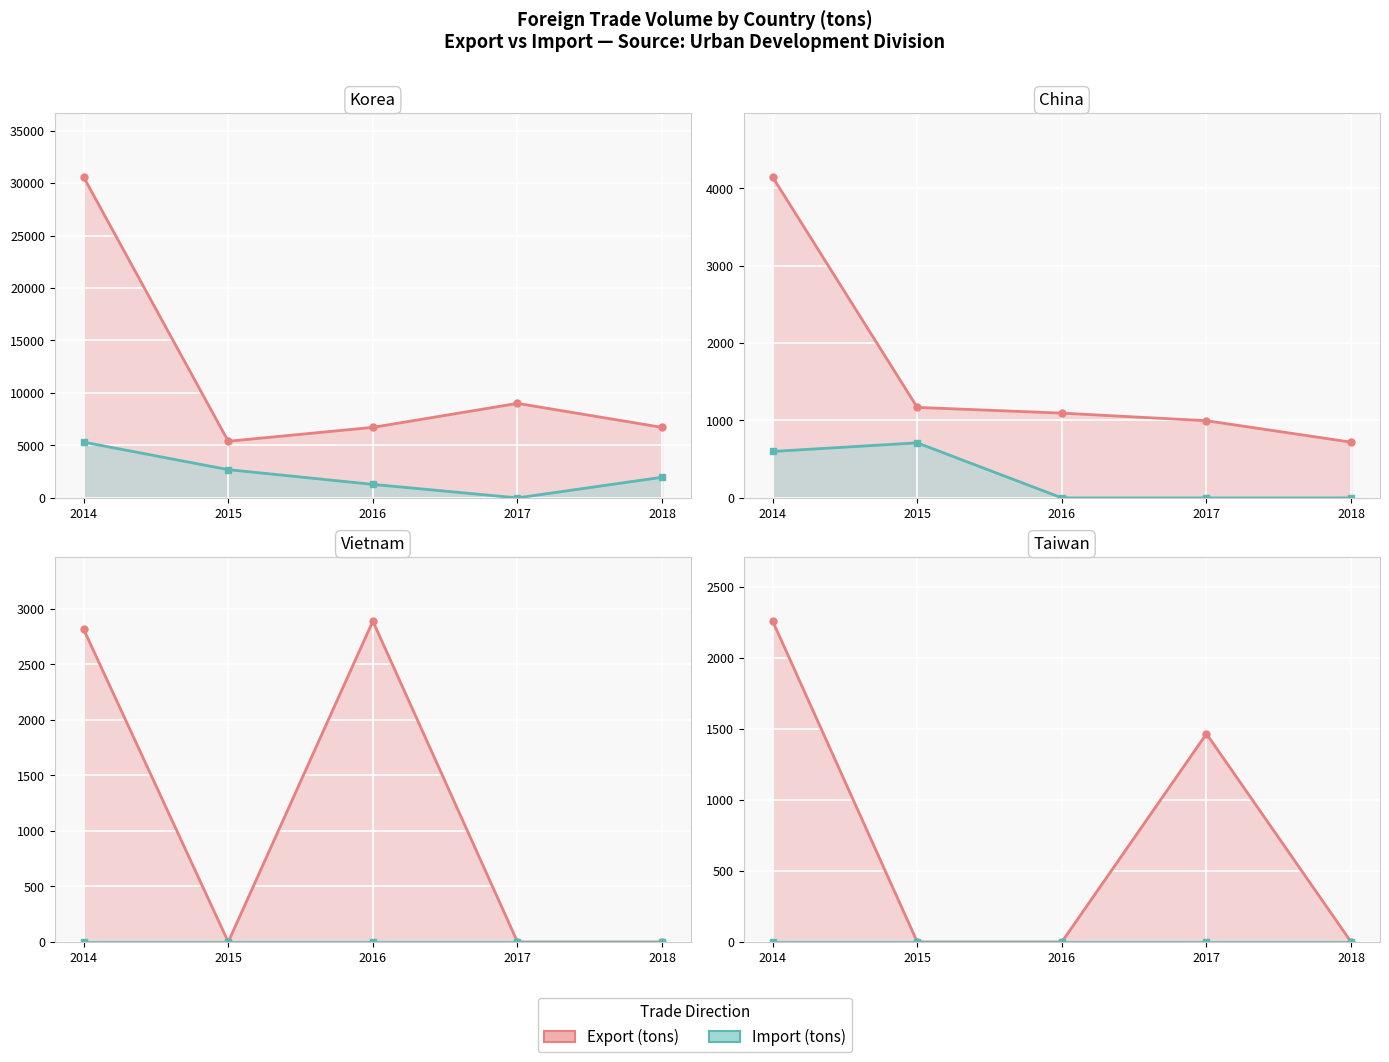

What is the difference between the Vietnam_export values at 2015 and 2014?

2814